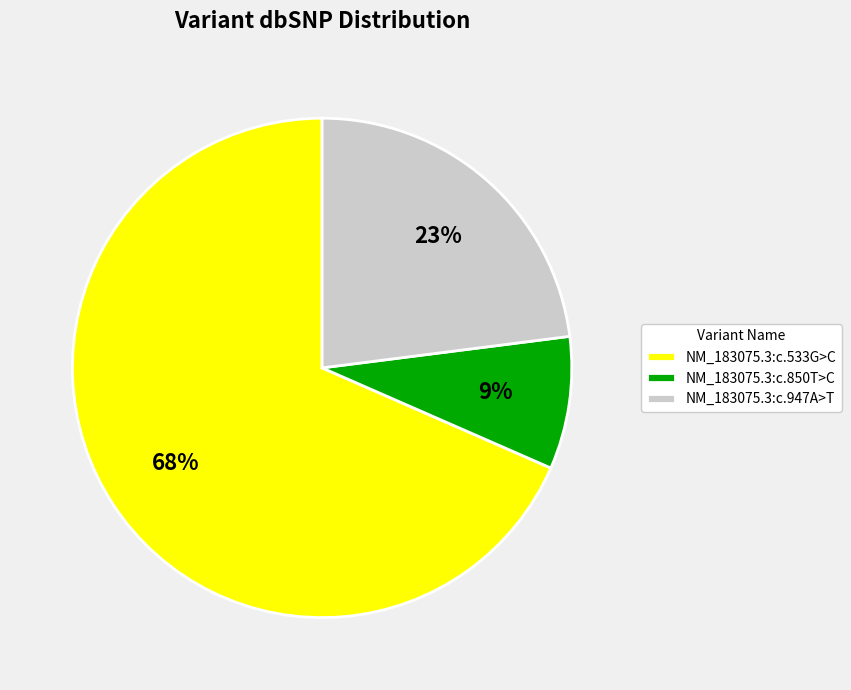

To the nearest percent, what is the average slice percentage?

33%